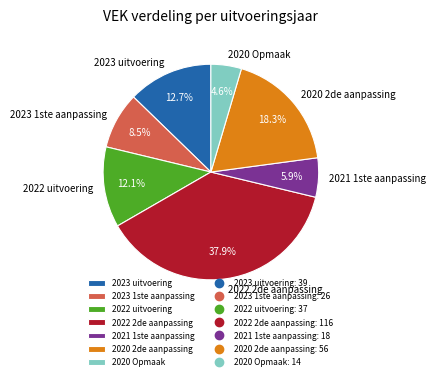

How much of the chart is everything except 2020 Opmaak?

95.4%